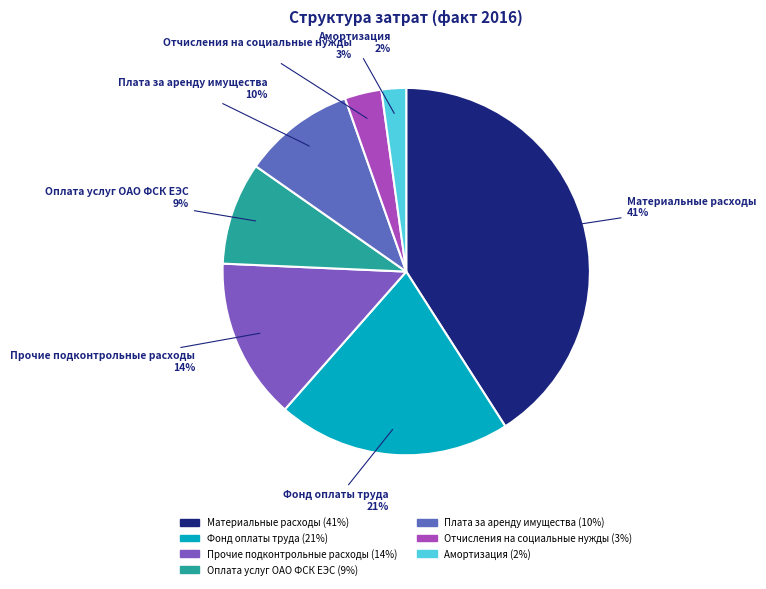

To the nearest percent, what portion does Плата за аренду имущества represent?

10%